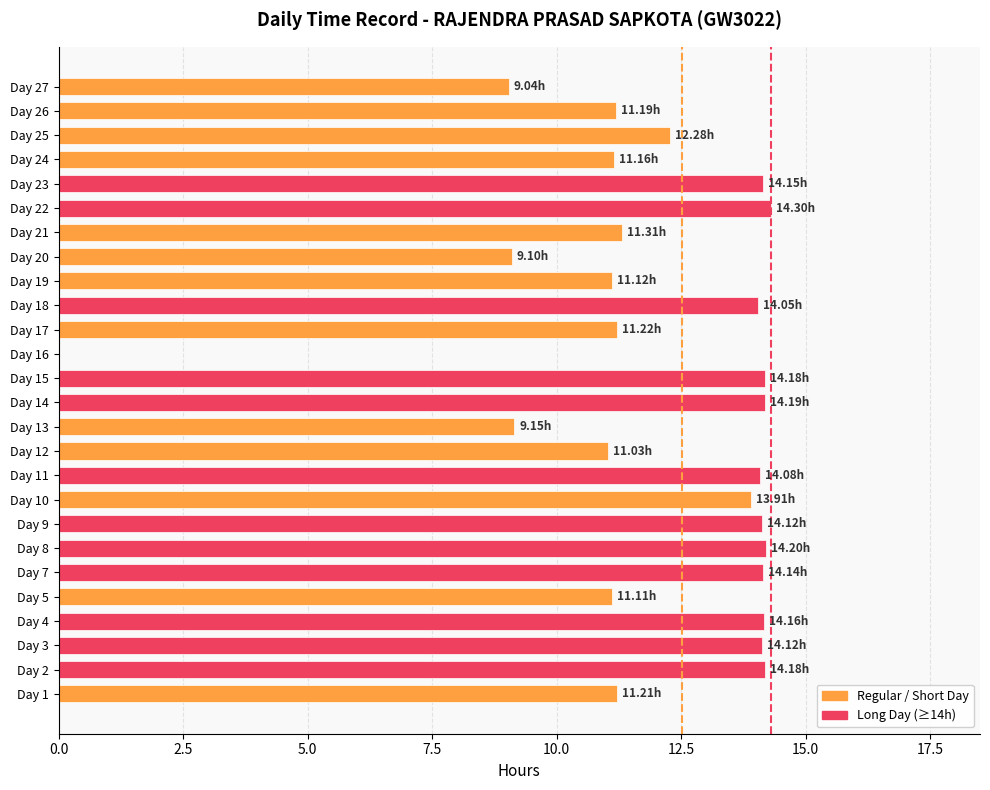

Approximately how many times larger is the value at Day 12 compared to Day 9?

0.8